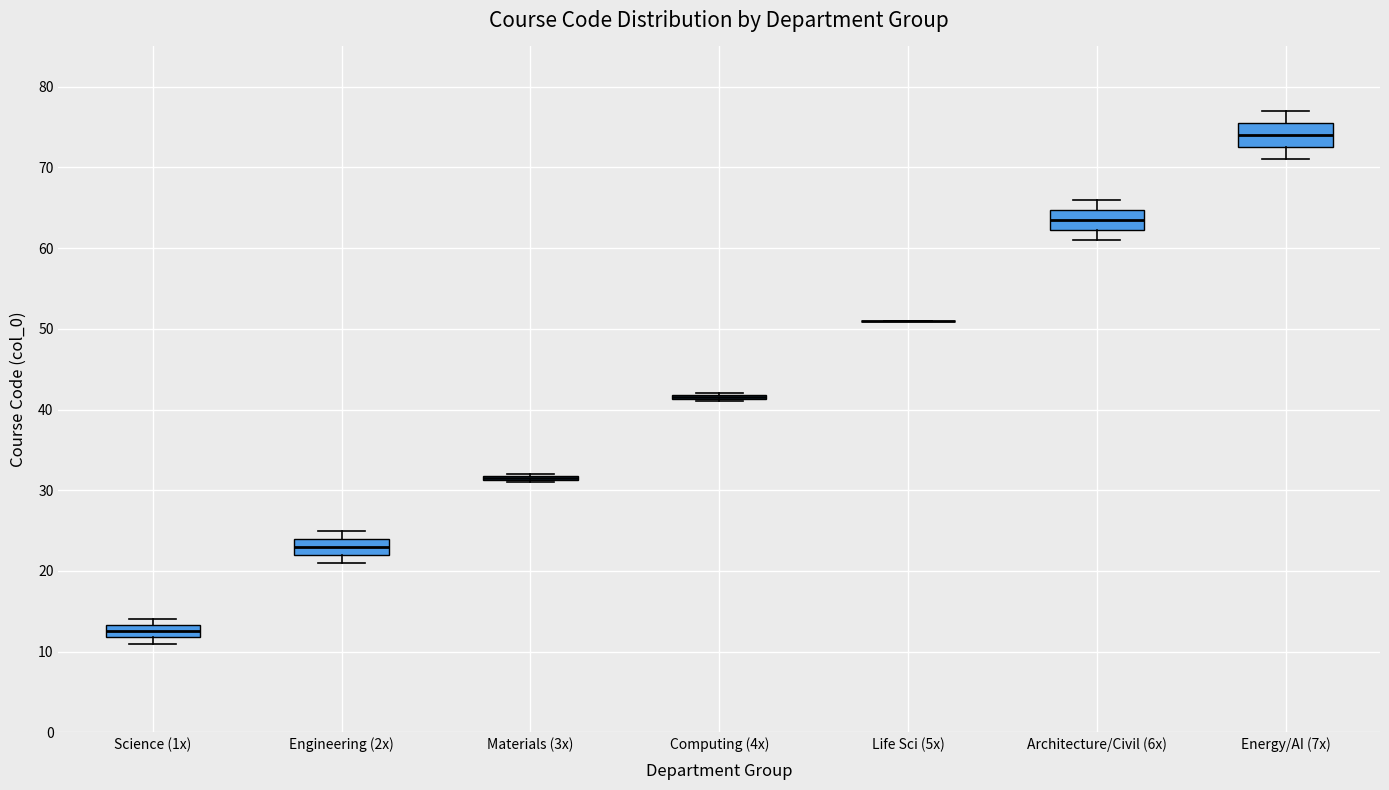

Where does the upper whisker of the box for Architecture/Civil (6x) end on the y-axis? The values are not printed on the chart, so give them approximately, as read against the axis.

66